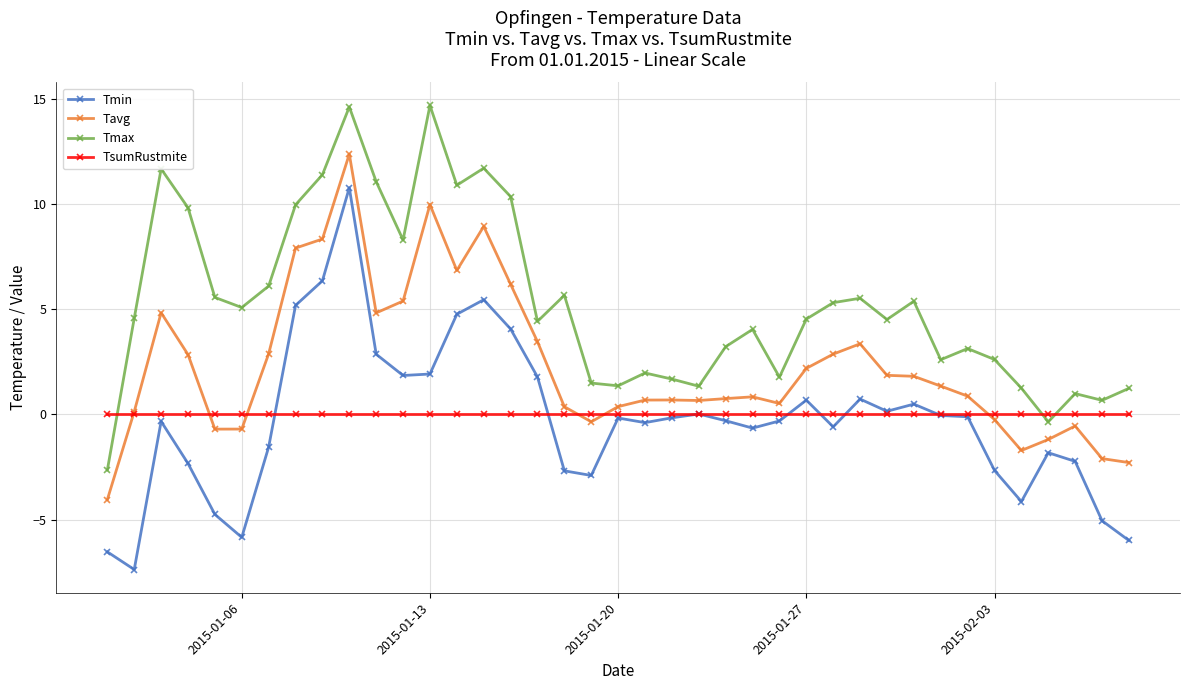

What is the value of the Tmax point at the 15th from the left?

11.7